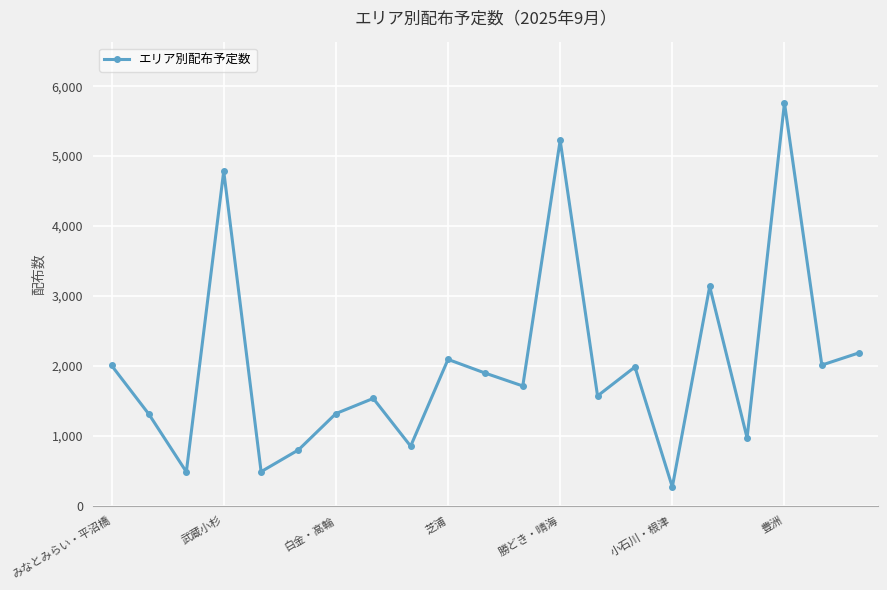

What is the minimum value shown in the chart?

266